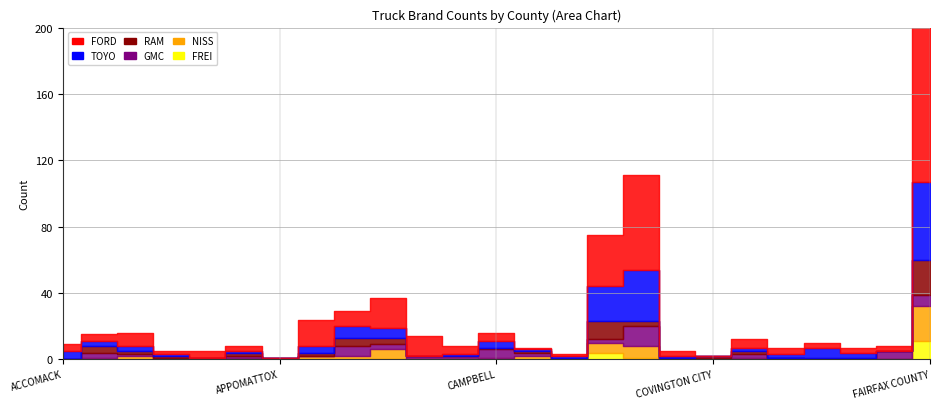

The TOYO series shows 0 at COVINGTON CITY. True or false?

True